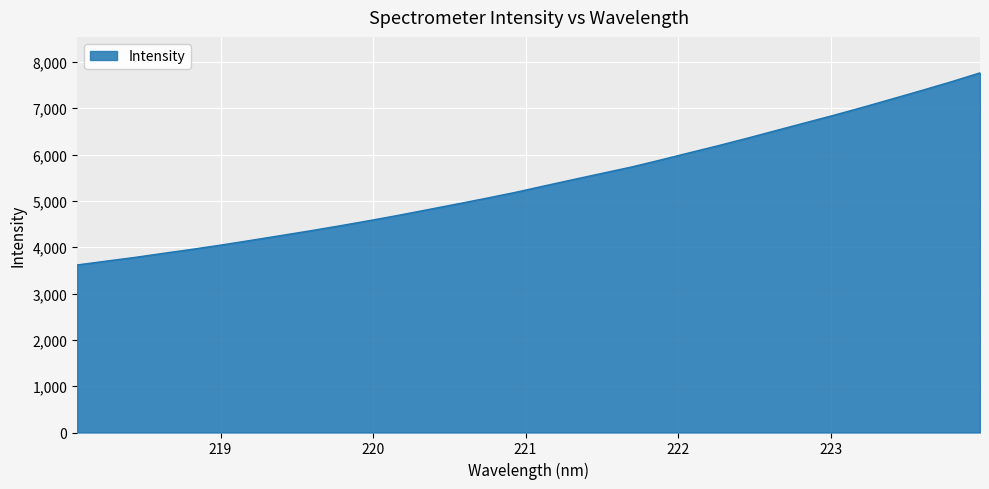

What is the difference between the second highest and second lowest values?

3869.3